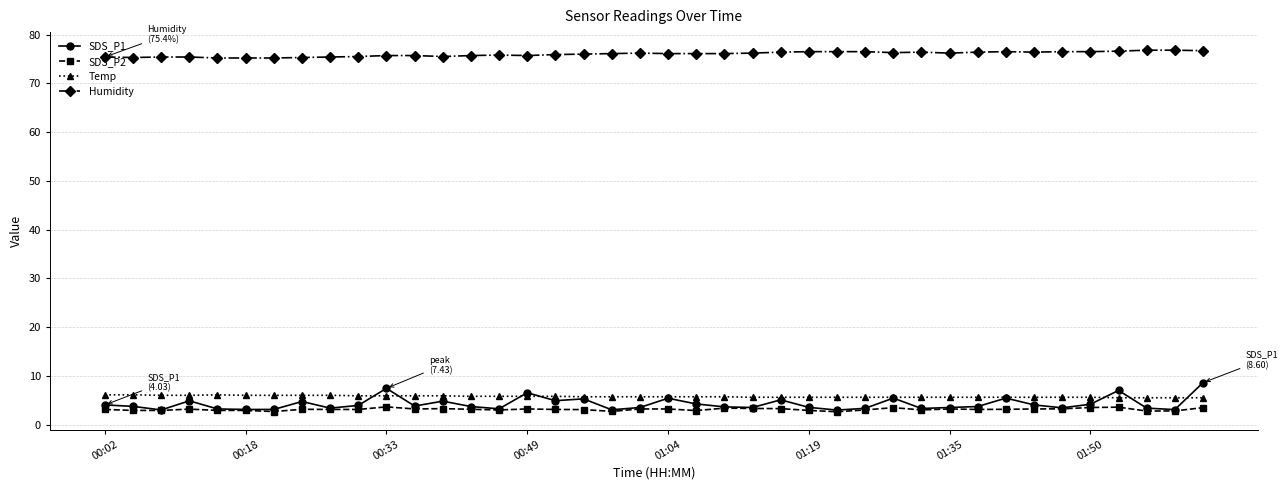

What is the value of the SDS_P1 point at the 11th from the left?

7.4